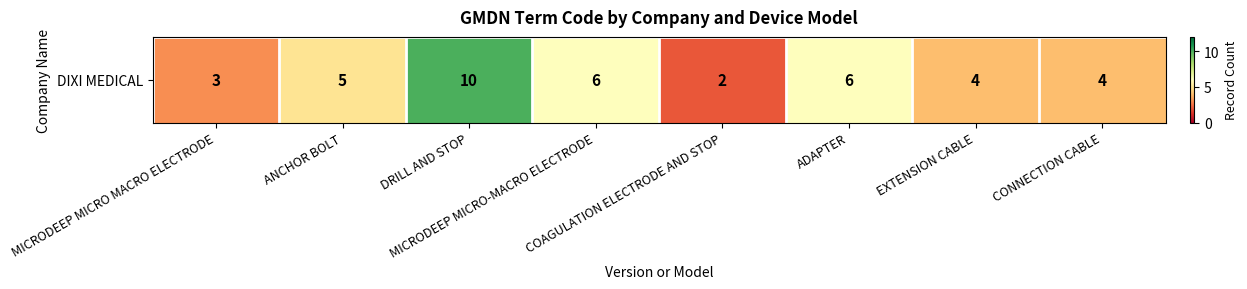

List the labels in order of value, largest first.

DRILL AND STOP, MICRODEEP MICRO-MACRO ELECTRODE, ADAPTER, ANCHOR BOLT, EXTENSION CABLE, CONNECTION CABLE, MICRODEEP MICRO MACRO ELECTRODE, COAGULATION ELECTRODE AND STOP